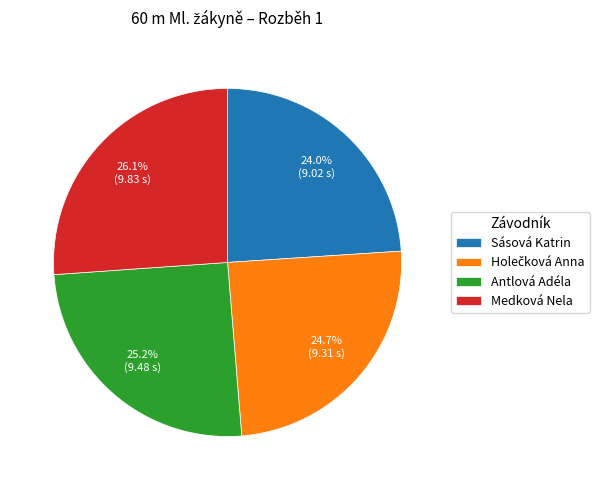

Is the sum of Medková Nela and Antlová Adéla greater than half?

Yes